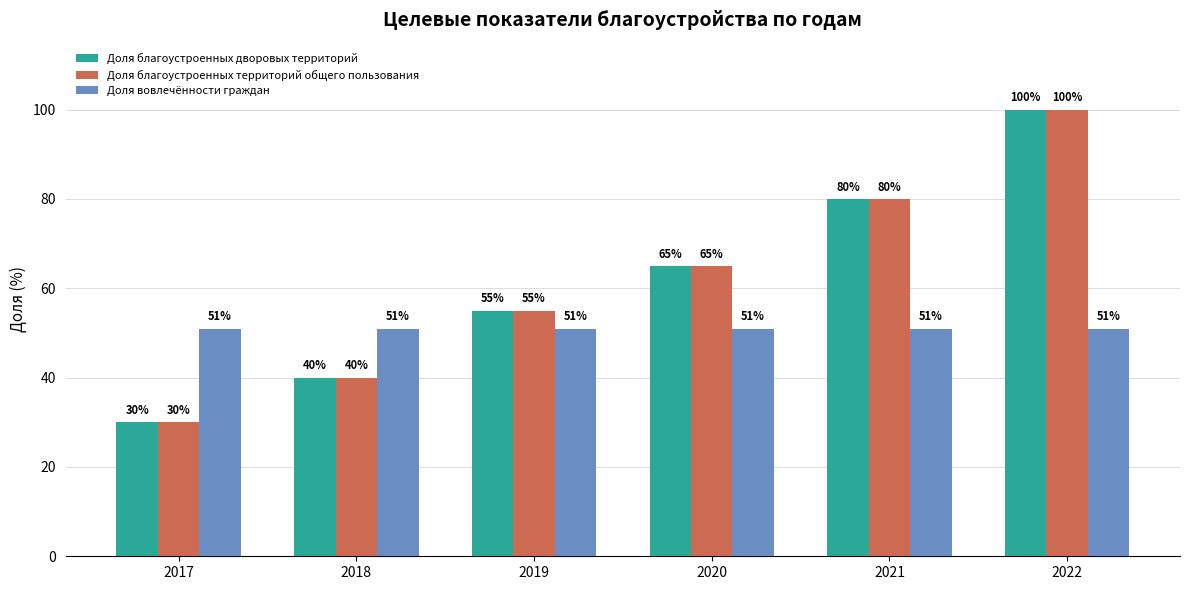

The value of Доля благоустроенных дворовых территорий at 2018 is 61. True or false?

False